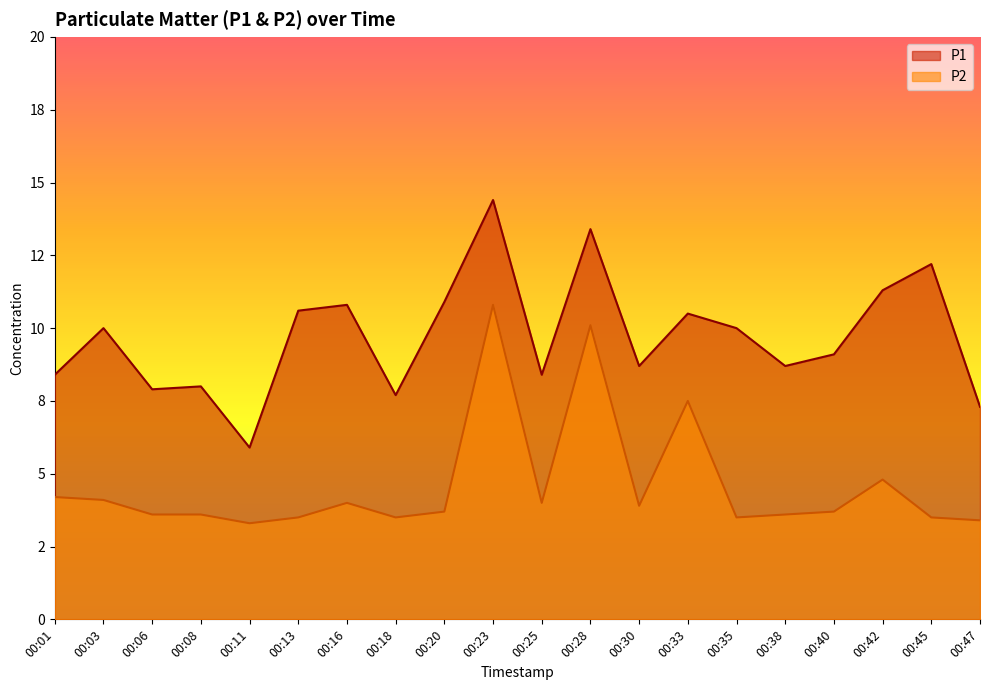

How many lines are shown in the chart?

2